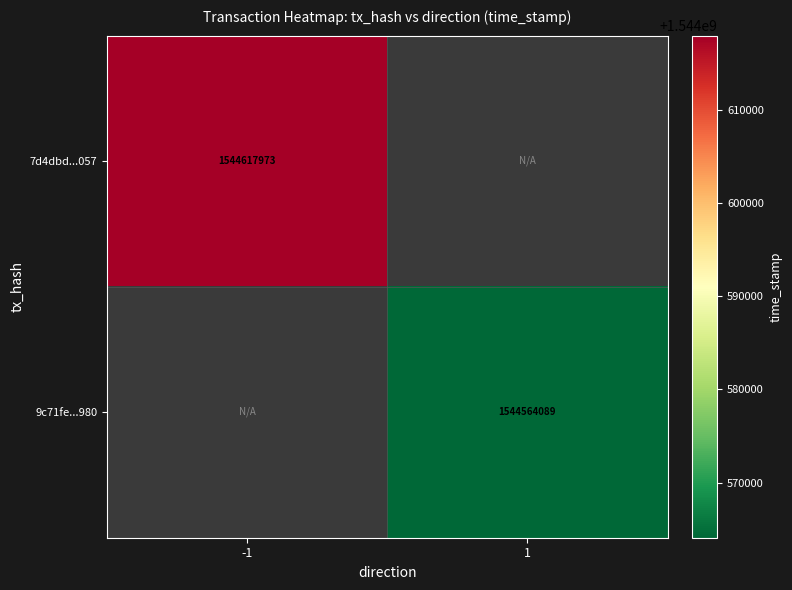

True or false: 7d4dbd...057 has a value of 879376505 at -1.

False